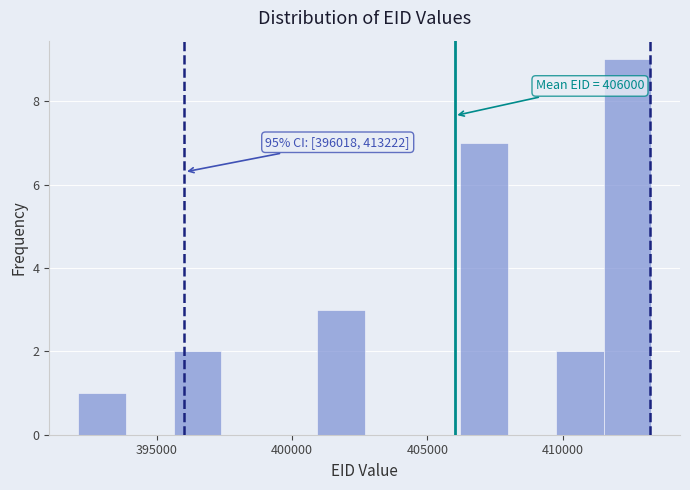

Read against the x-axis, roughly where is the centre of the tallest bar?

412500